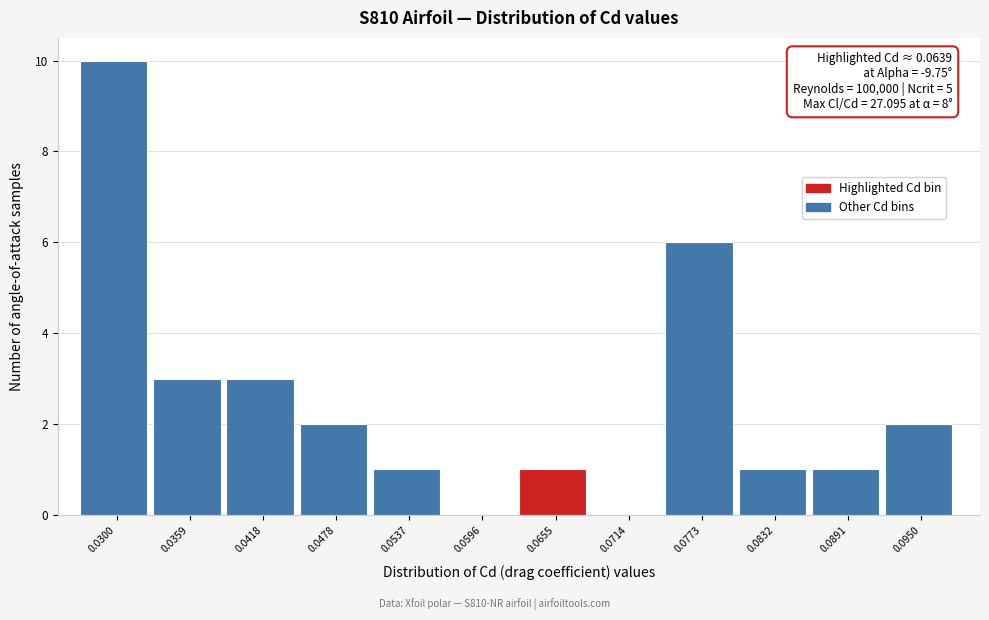

Over which range of the x-axis is the bar tallest?

0.027 to 0.033